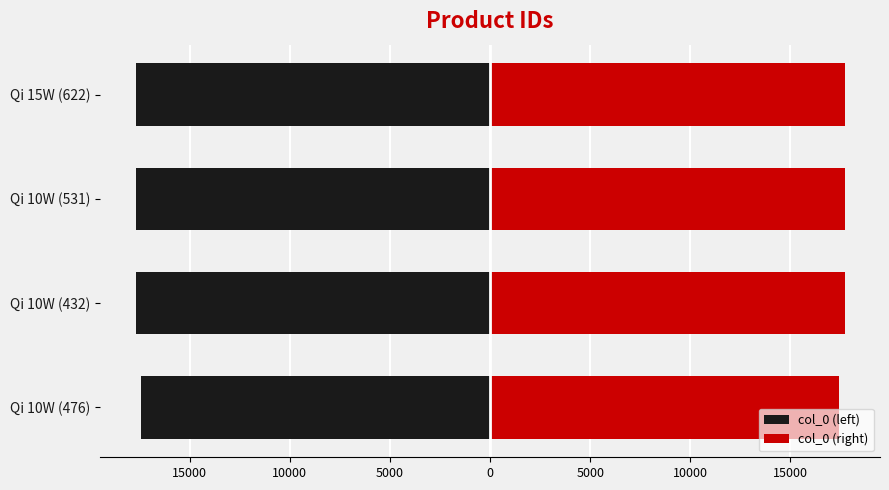

Is it true that col_0 (left) equals -17701.5 at Qi 10W (432)?

True